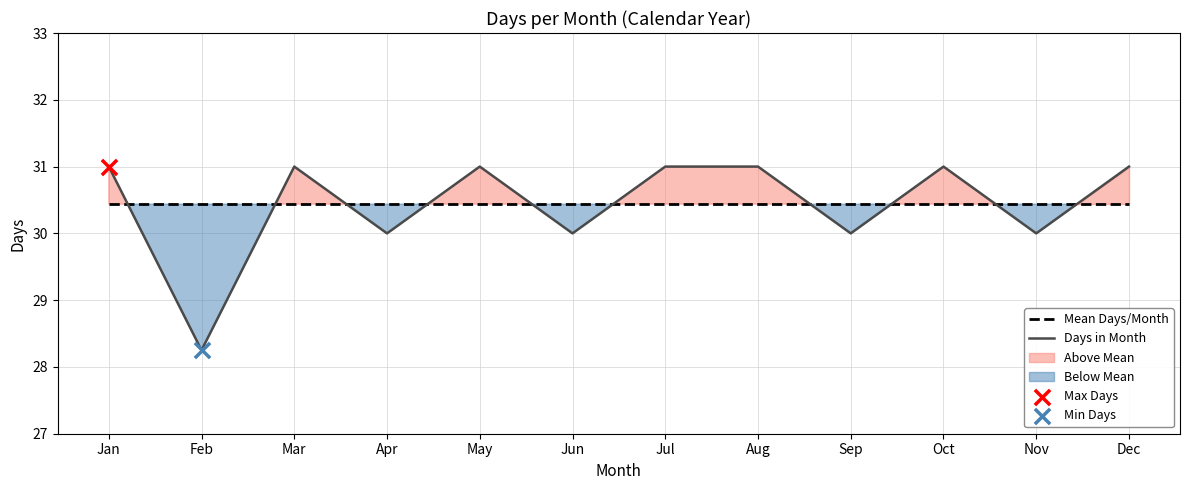

Is the value of Days in Month at Apr greater than the value of Mean Days/Month at Nov?

No